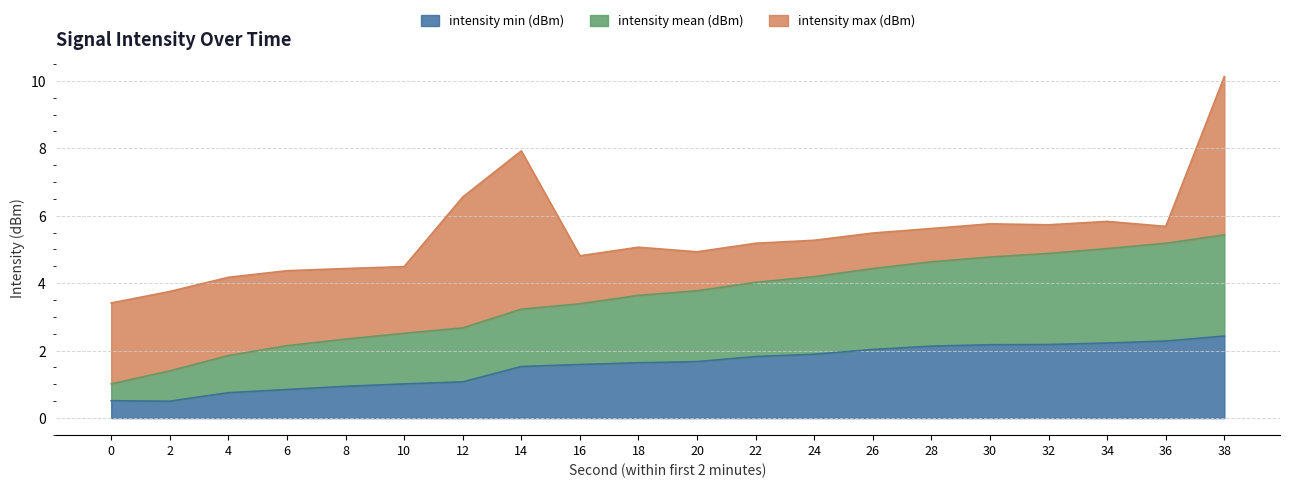

Which label corresponds to the largest value in the chart?

38